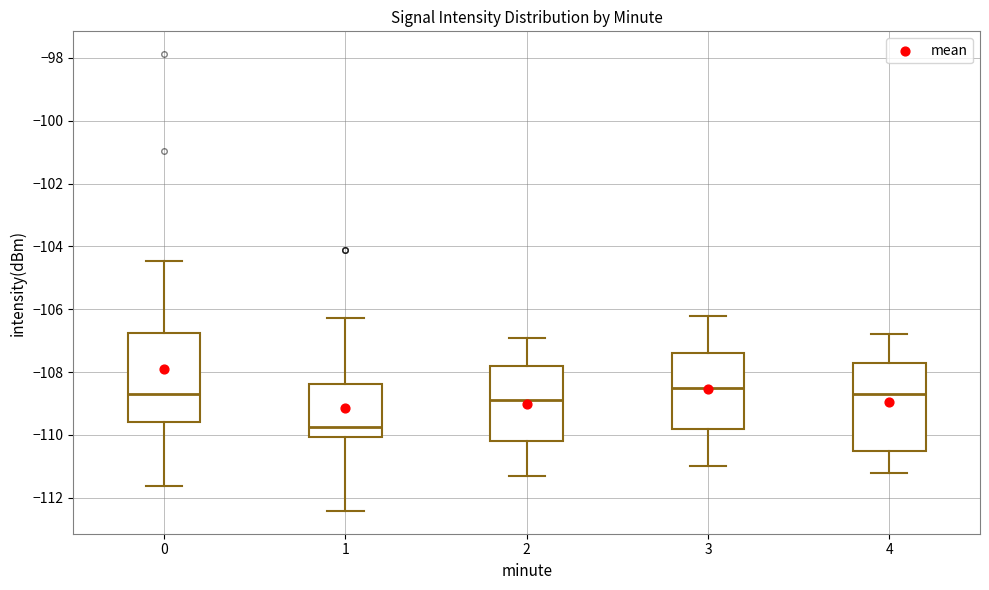

Reading left to right, transcribe this box plot: for each box, give where its median line is, the range the box spans, and where its two whiskers end, as read against the y-axis. The values are not printed on the chart, so give them approximately, as read against the axis.

0: median -108.6, box -109.6 to -106.8, whiskers -111.6 to -104.4
1: median -109.8, box -110.0 to -108.4, whiskers -112.4 to -106.2
2: median -108.8, box -110.2 to -107.8, whiskers -111.2 to -106.8
3: median -108.4, box -109.8 to -107.4, whiskers -111.0 to -106.2
4: median -108.6, box -110.4 to -107.6, whiskers -111.2 to -106.8